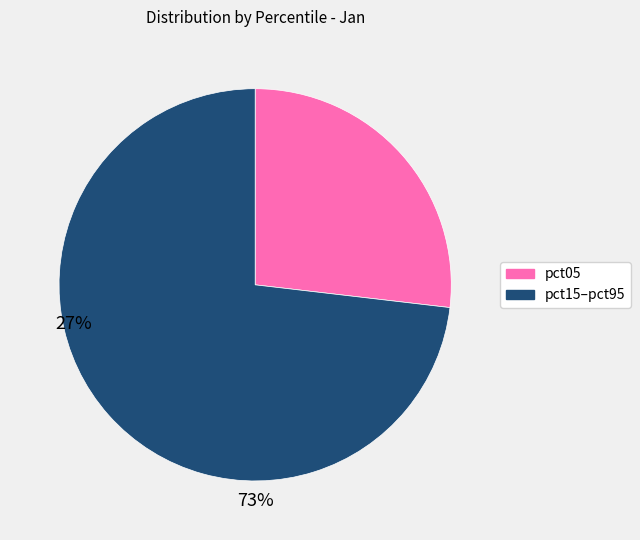

Rank the categories by value from highest to lowest.

pct15–pct95, pct05